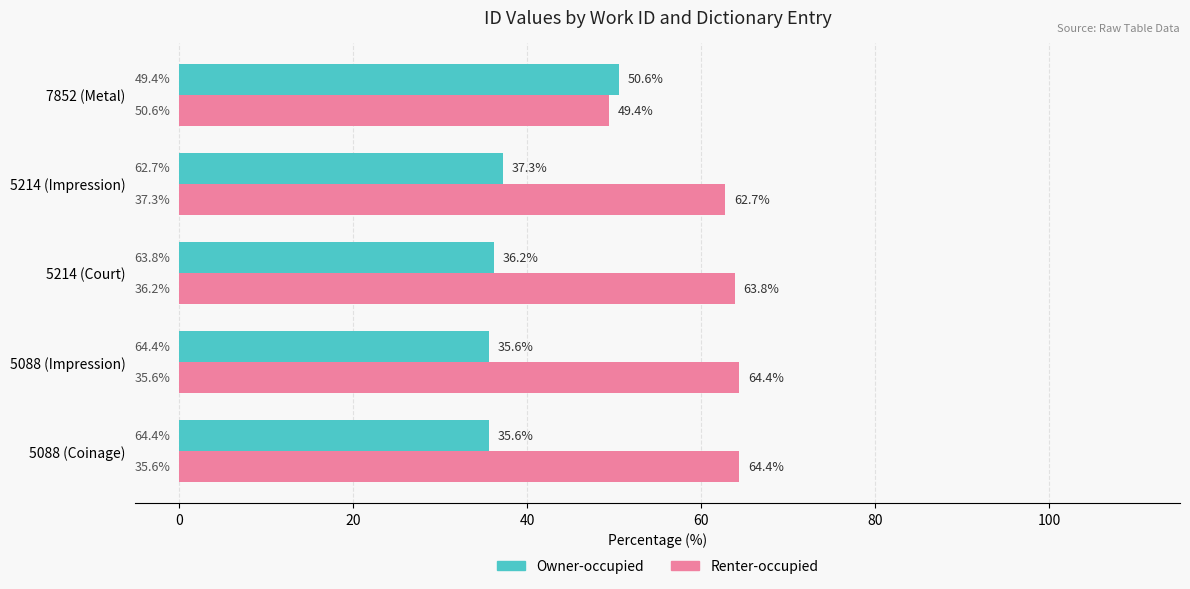

How many distinct data groups are displayed?

2